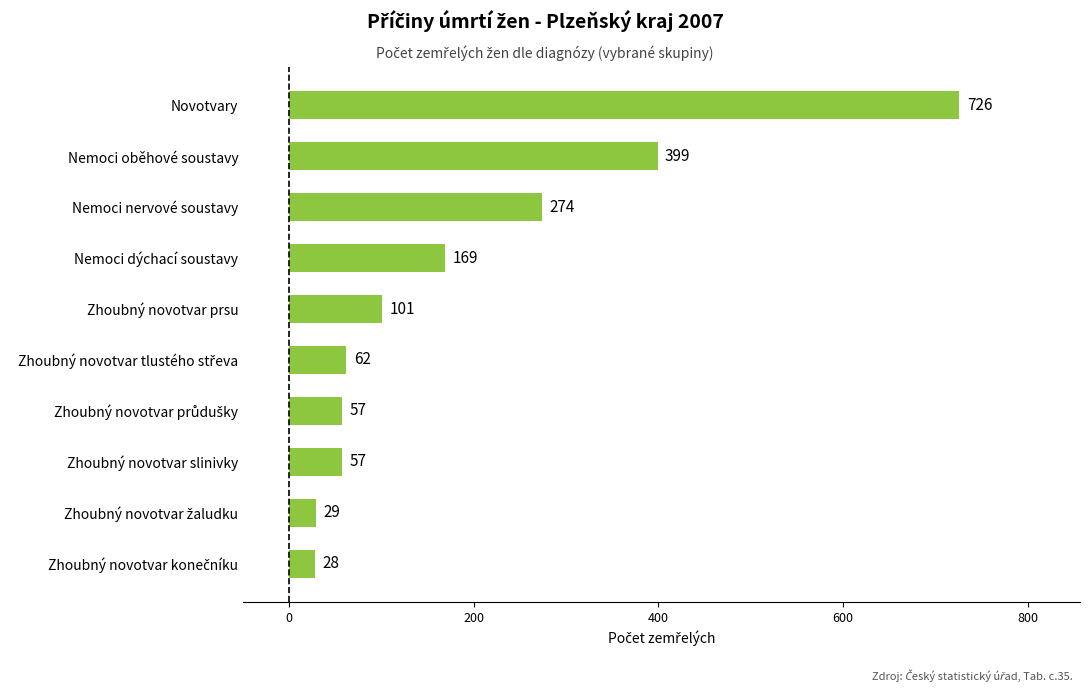

Reading bottom to top, transcribe all the data shown in this chart.

28	29	57	57	62	101	169	274	399	726